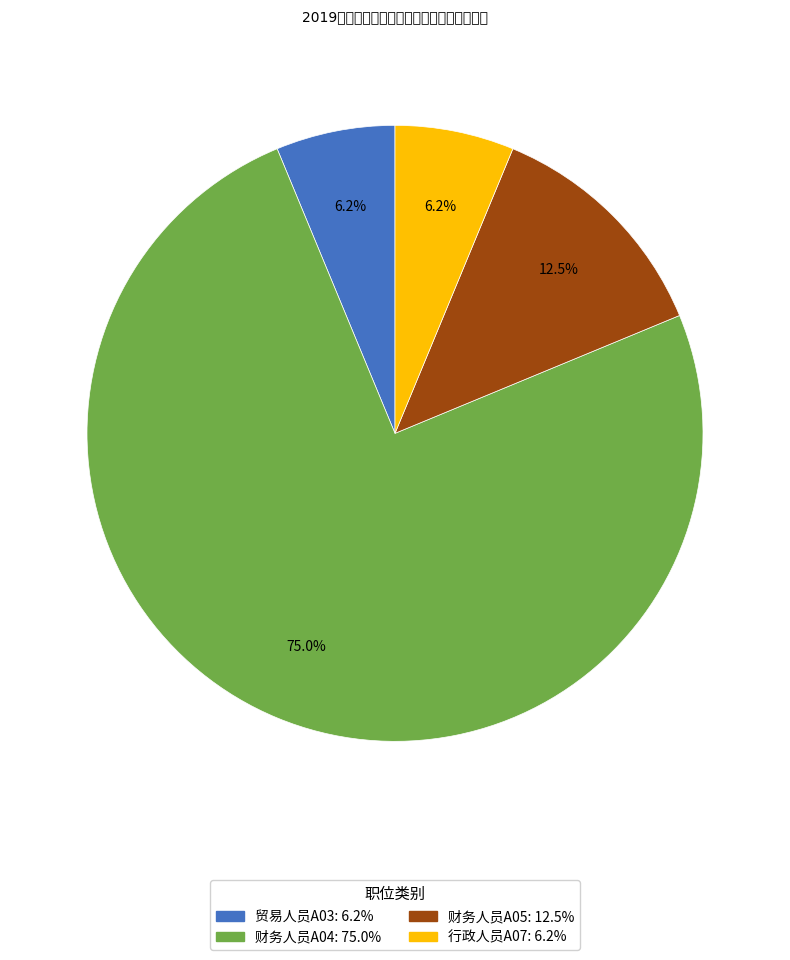

The 贸易人员A03 slice represents 6% of the pie. True or false?

True